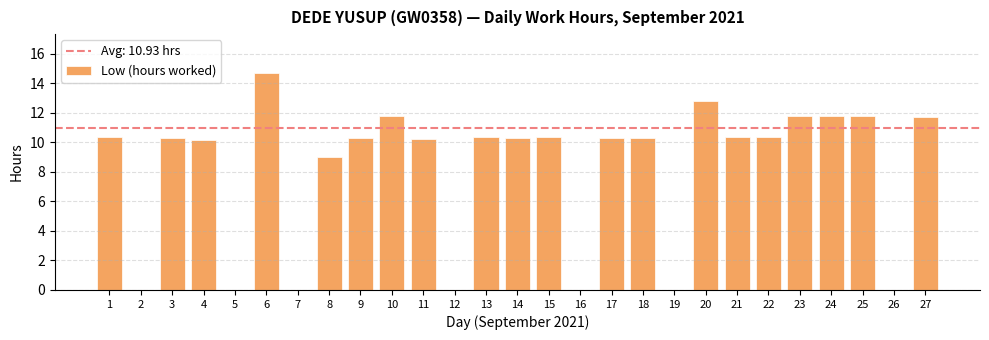

What is the sum of all values?

218.7